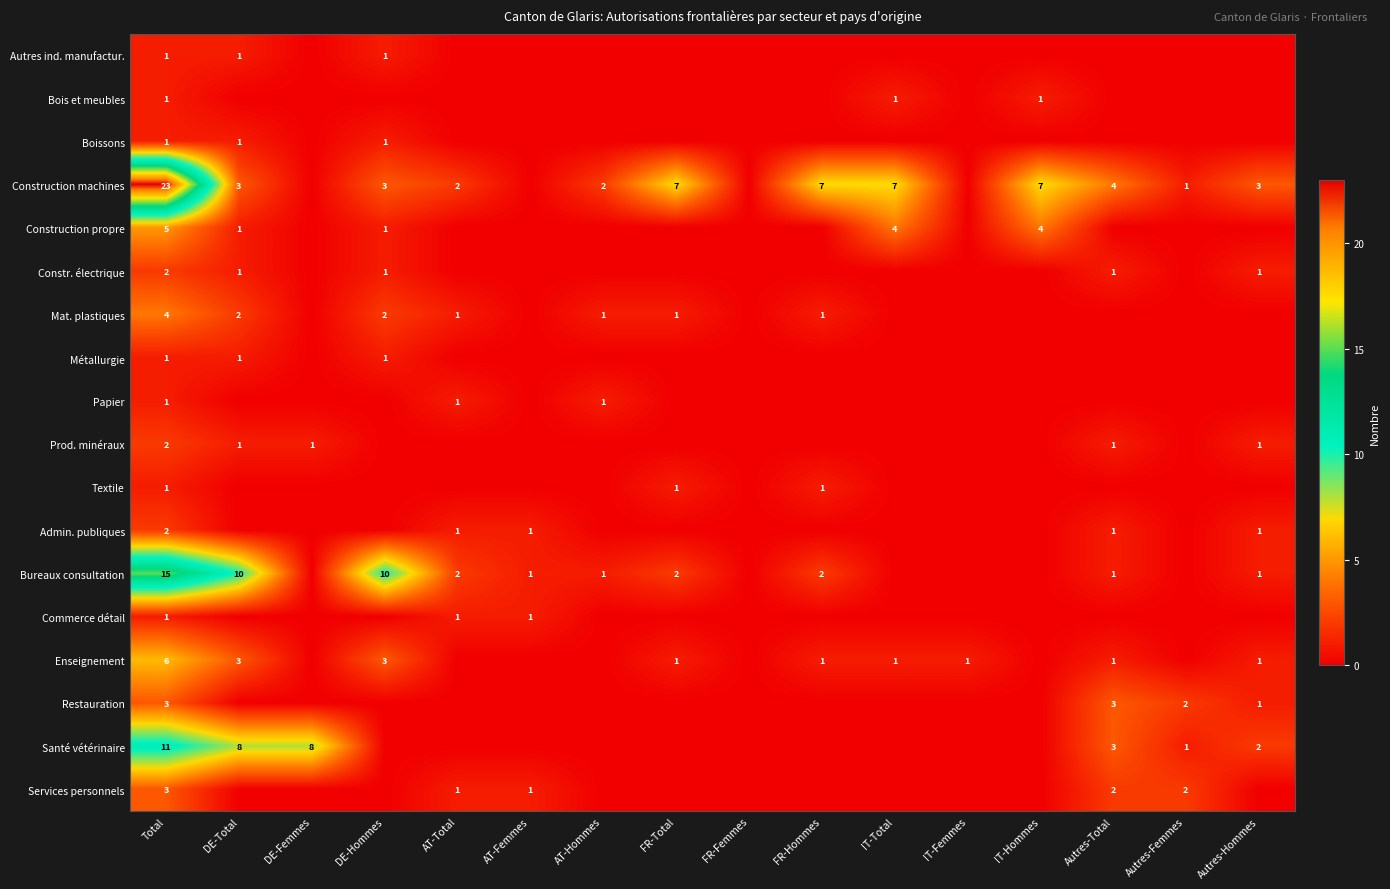

The value of Bureaux consultation at Total is 7. True or false?

False